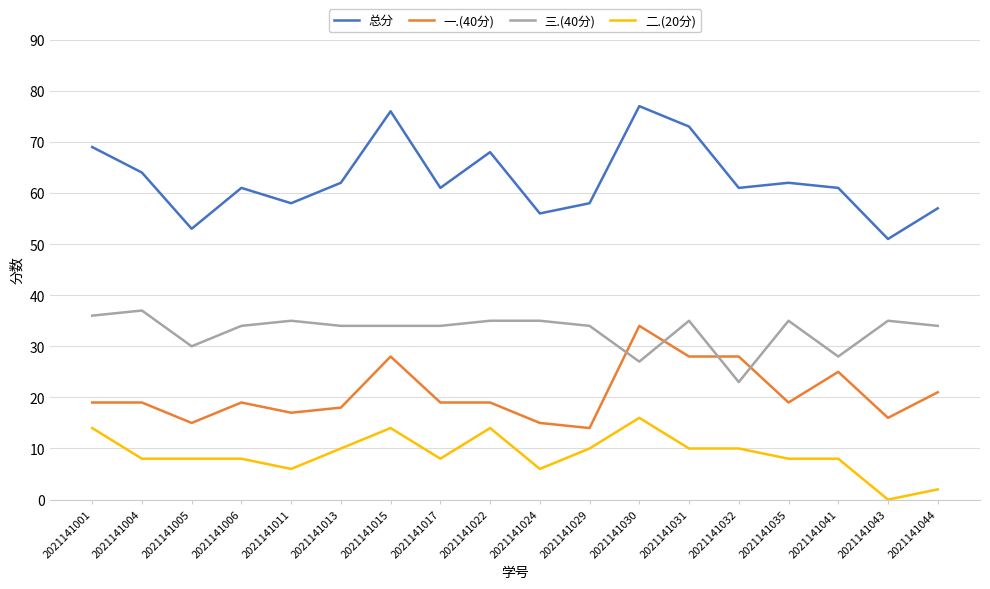

Where is 一.(40分) nearest to the value 24?

2021141041